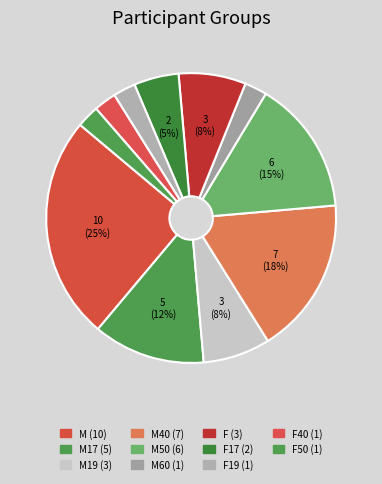

How many segments does this pie chart have?

11